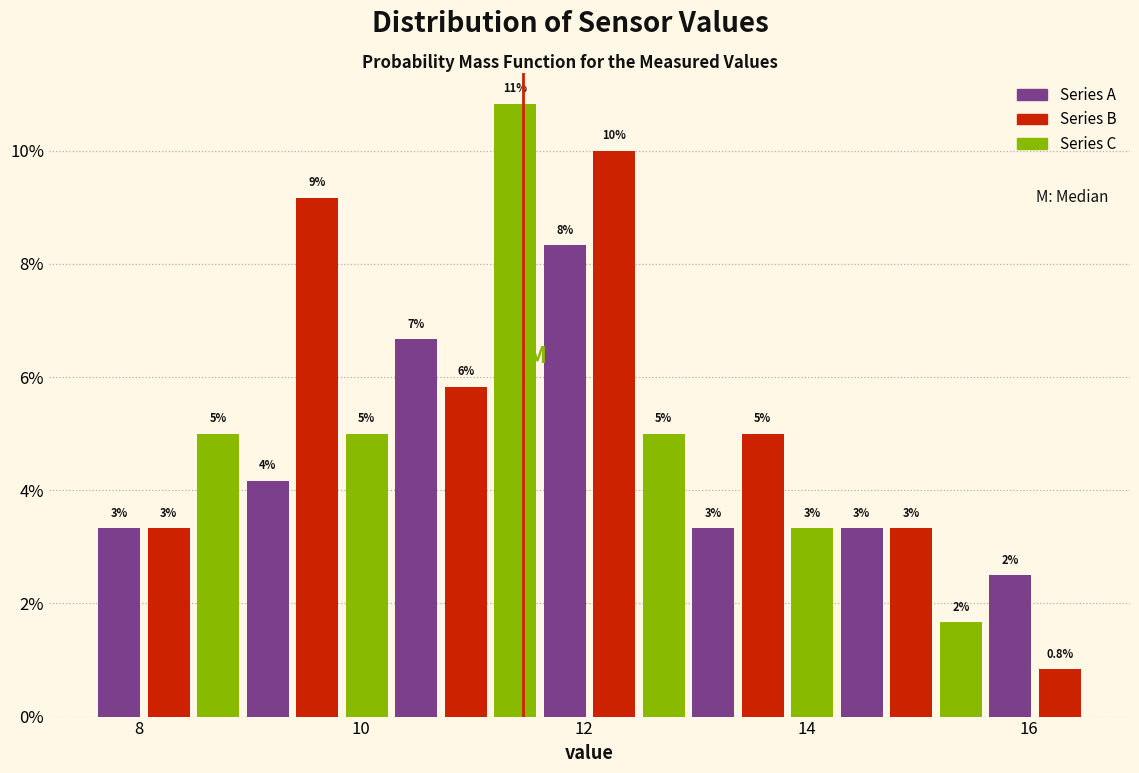

Read against the x-axis, roughly where is the centre of the tallest bar?

11.4